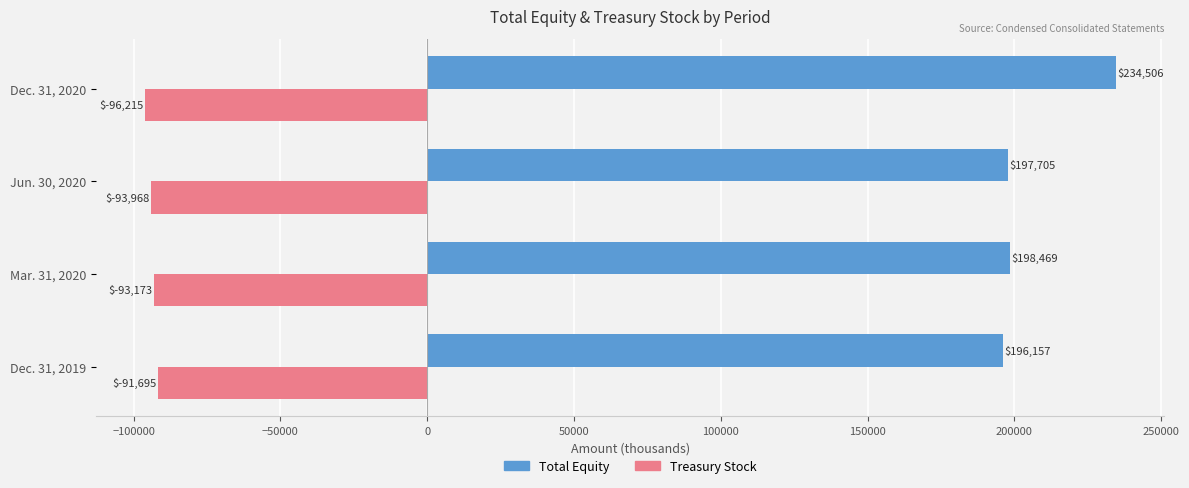

How many data points in Treasury Stock are less than -93173?

2